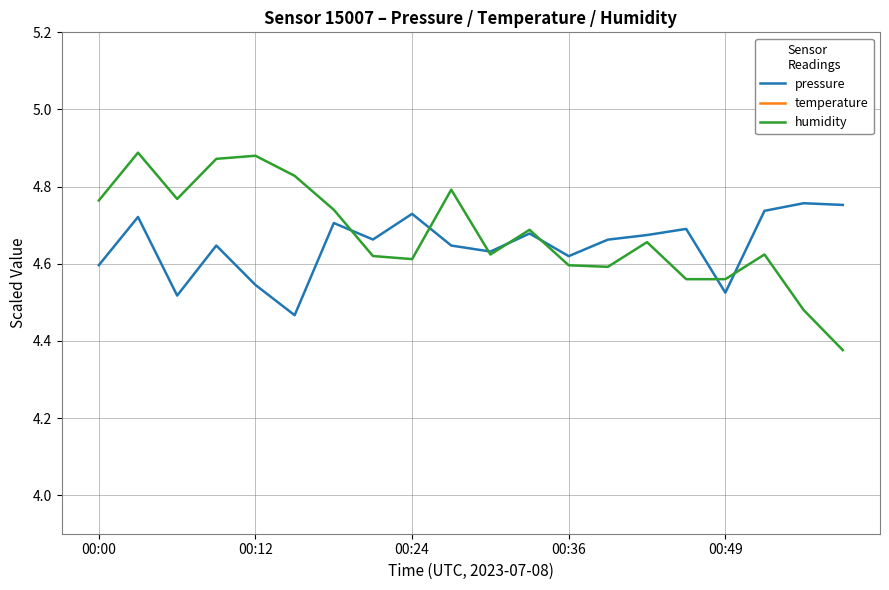

How many lines are shown in the chart?

3